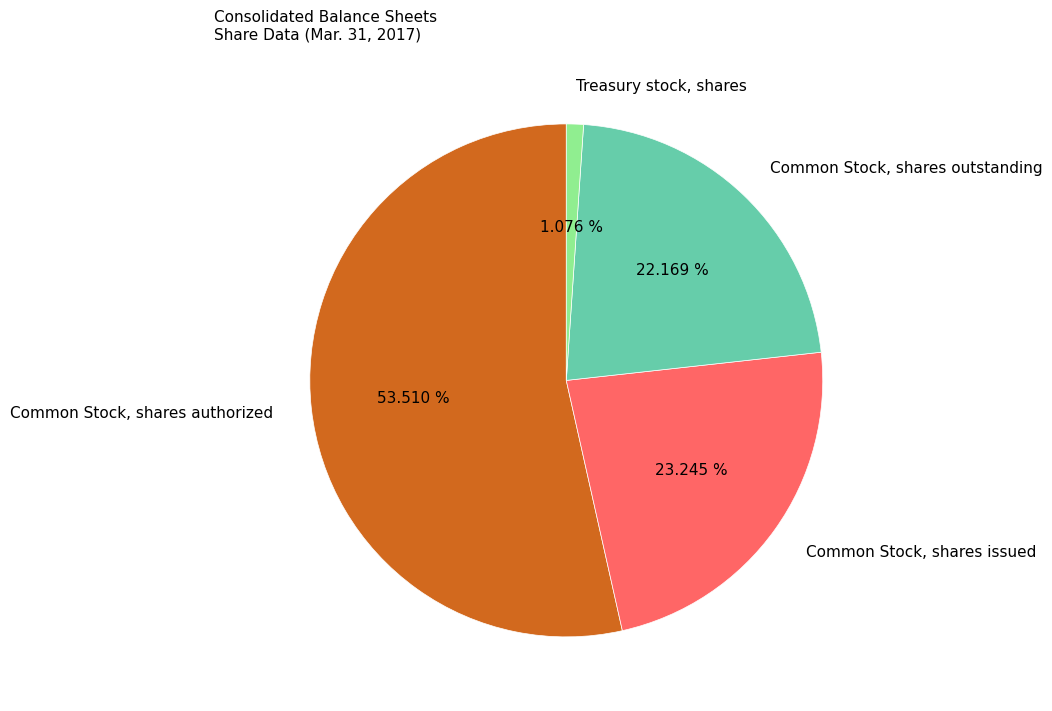

Between Common Stock, shares outstanding and Common Stock, shares issued, which is larger?

Common Stock, shares issued